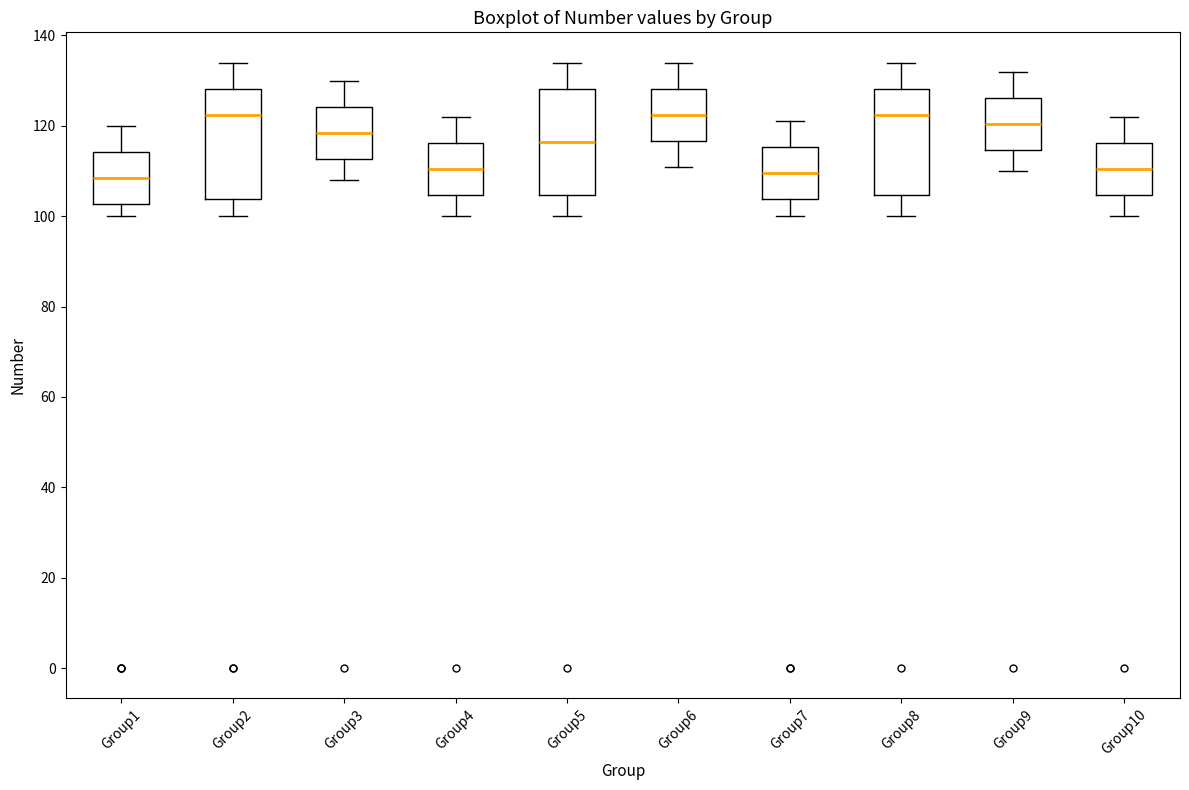

Reading left to right, transcribe this box plot: for each box, give where its median line is, the range the box spans, and where its two whiskers end, as read against the y-axis. The values are not printed on the chart, so give them approximately, as read against the axis.

Group1: median 108, box 102 to 114, whiskers 100 to 120
Group2: median 122, box 104 to 128, whiskers 100 to 134
Group3: median 118, box 112 to 124, whiskers 108 to 130
Group4: median 110, box 104 to 116, whiskers 100 to 122
Group5: median 116, box 104 to 128, whiskers 100 to 134
Group6: median 122, box 116 to 128, whiskers 112 to 134
Group7: median 110, box 104 to 116, whiskers 100 to 122
Group8: median 122, box 104 to 128, whiskers 100 to 134
Group9: median 120, box 114 to 126, whiskers 110 to 132
Group10: median 110, box 104 to 116, whiskers 100 to 122